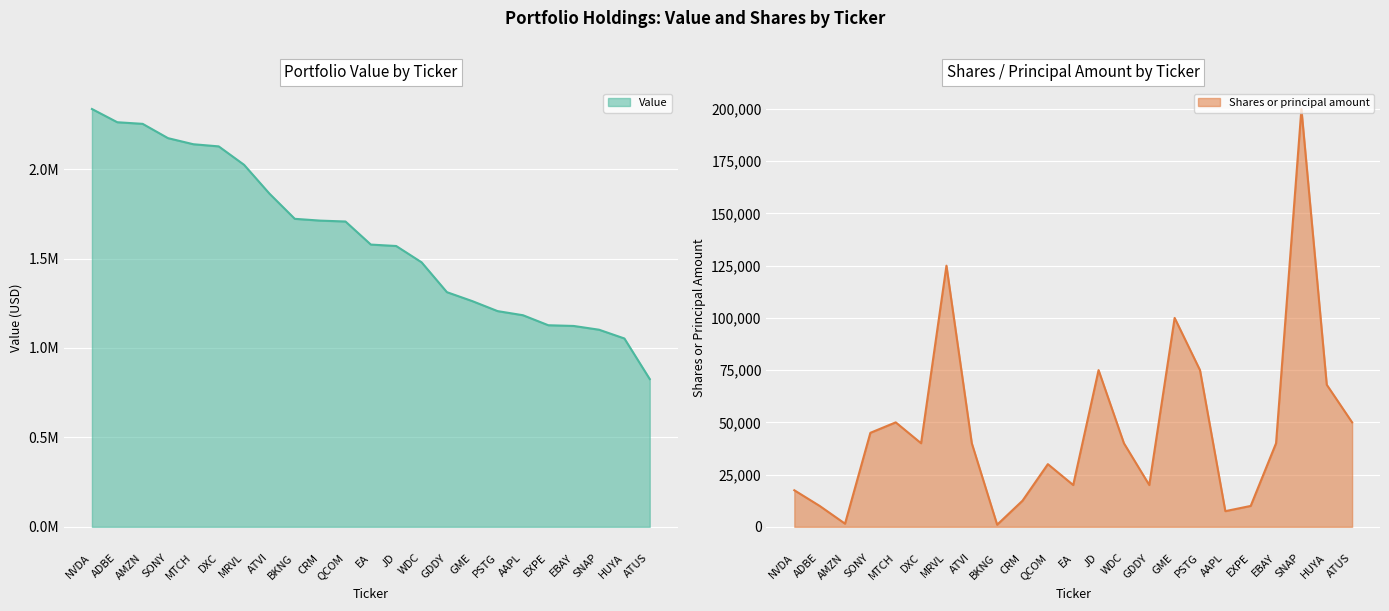

List the labels in order of Value value, smallest first.

ATUS, HUYA, SNAP, EBAY, EXPE, AAPL, PSTG, GME, GDDY, WDC, JD, EA, QCOM, CRM, BKNG, ATVI, MRVL, DXC, MTCH, SONY, AMZN, ADBE, NVDA